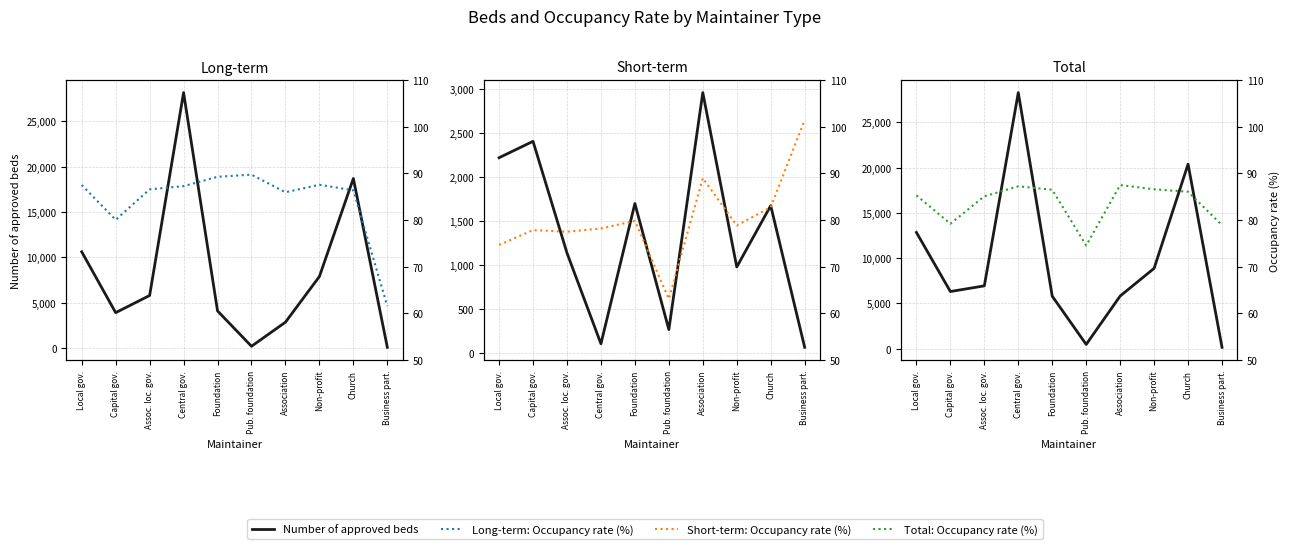

At how many categories does at least one series exceed 15408?

2